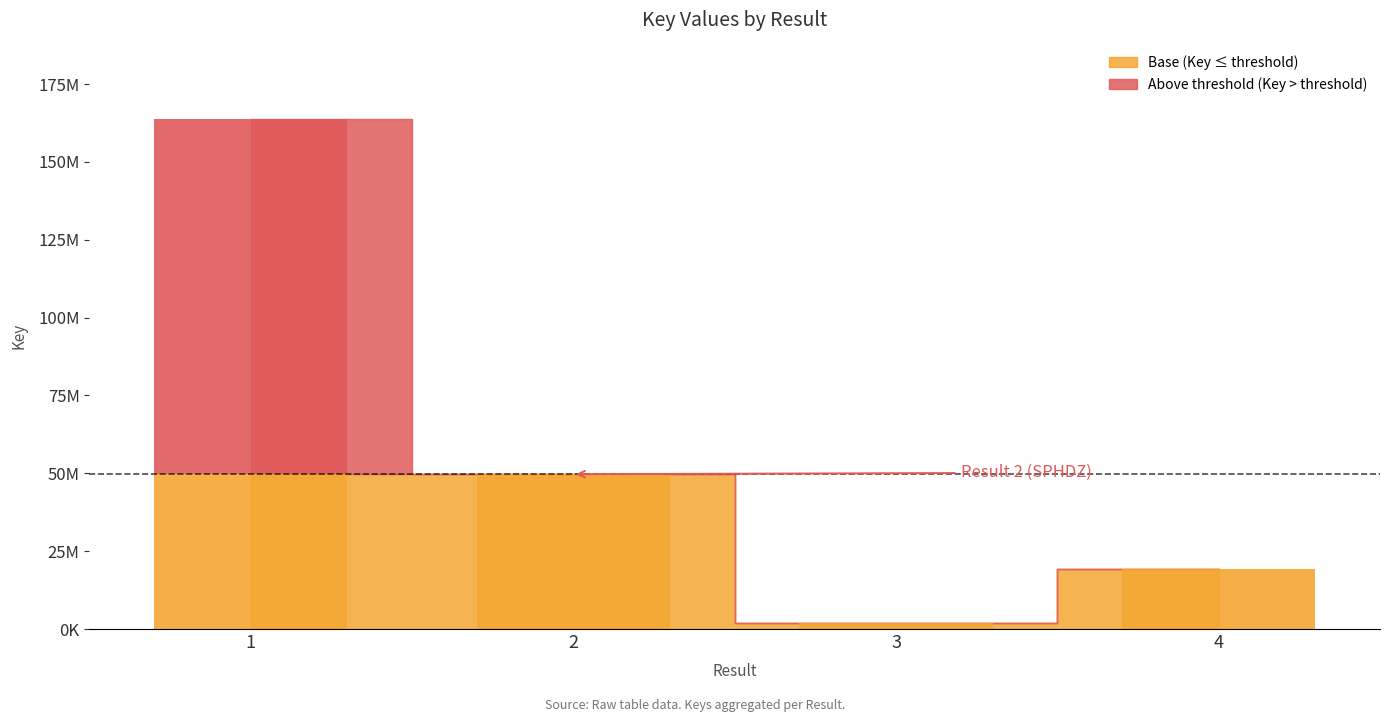

Are the bars grouped side by side (vs. stacked)?

No